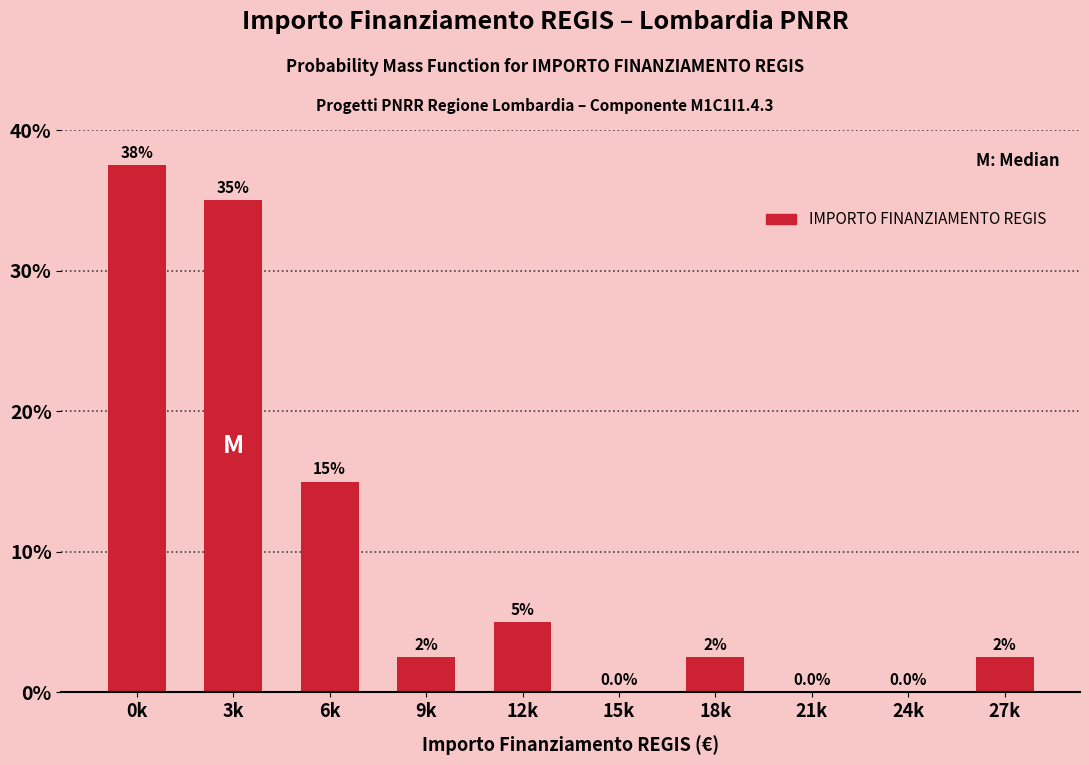

Reading left to right, what are all the values shown in this chart?

0k=37.5	3k=35.0	6k=15.0	9k=2.5	12k=5.0	15k=0.0	18k=2.5	21k=0.0	24k=0.0	27k=2.5